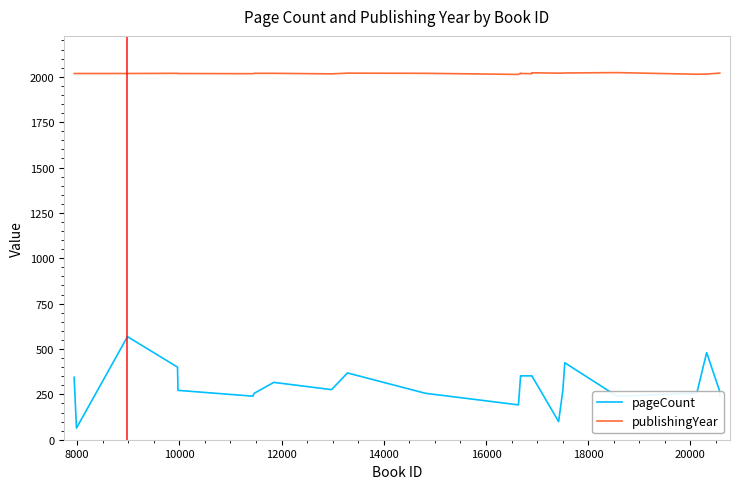

Rank the series by their average value, from lowest to highest.

pageCount, publishingYear